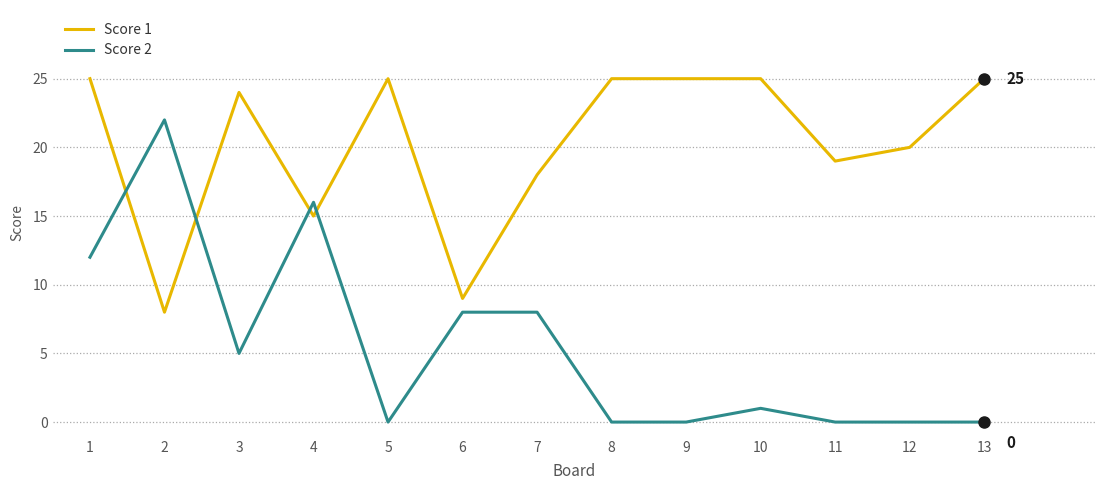

Where is Score 2 nearest to the value 11?

1